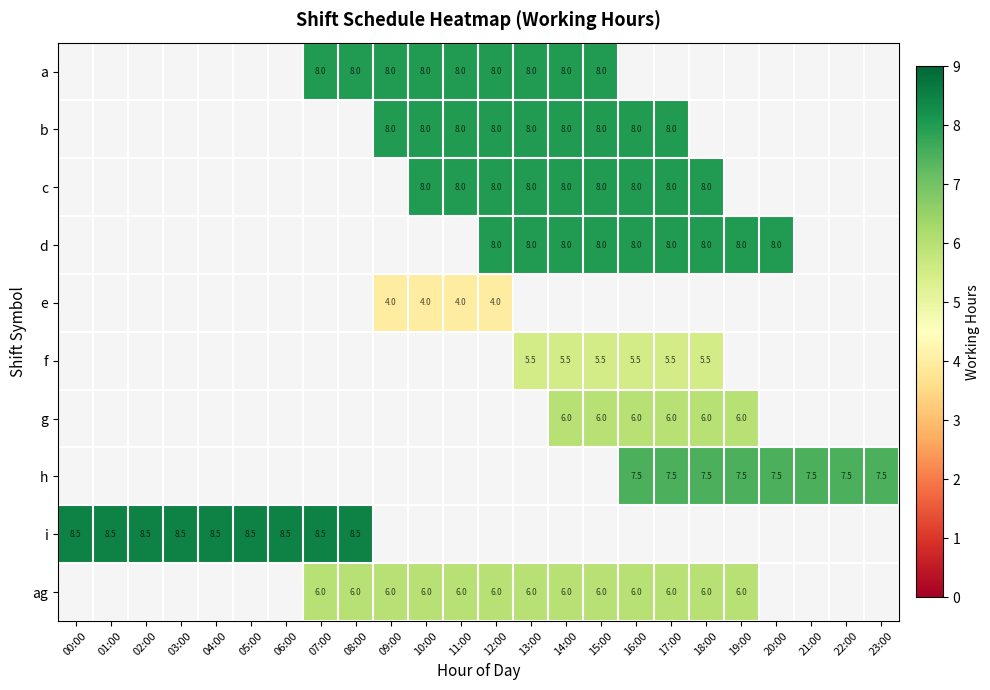

The value of d at 18:00 is 4.9. True or false?

False